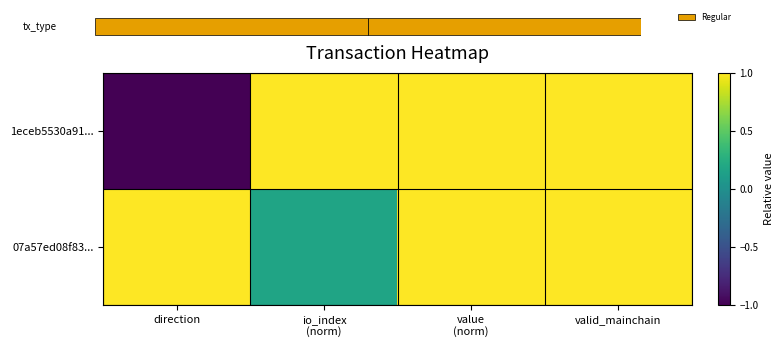

Rank the series at value (norm) from lowest to highest value.

1eceb5530a91..., 07a57ed08f83...